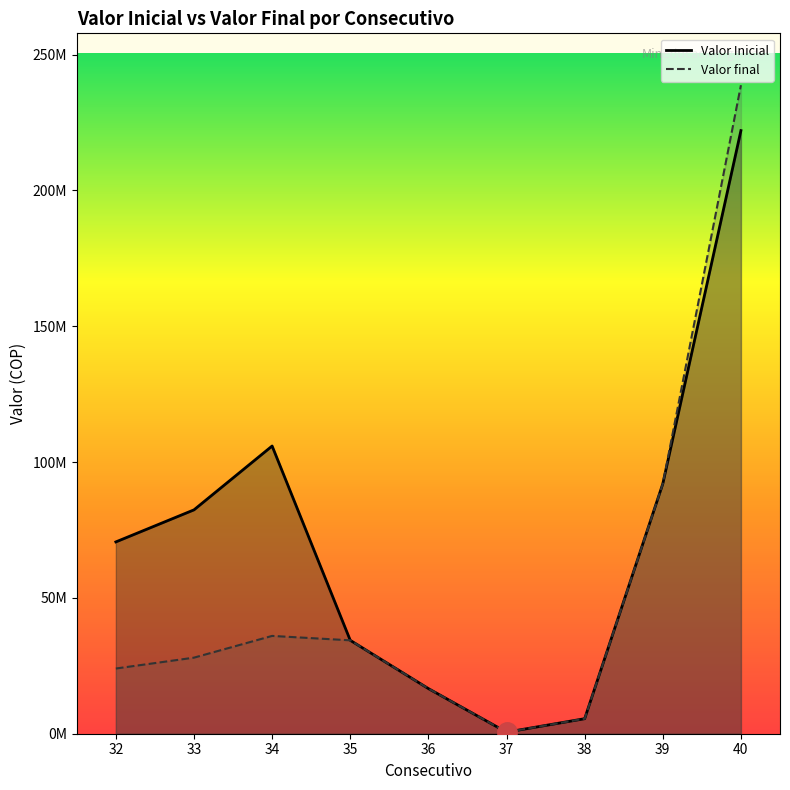

The value of Valor Inicial at 38 is 2442521. True or false?

False